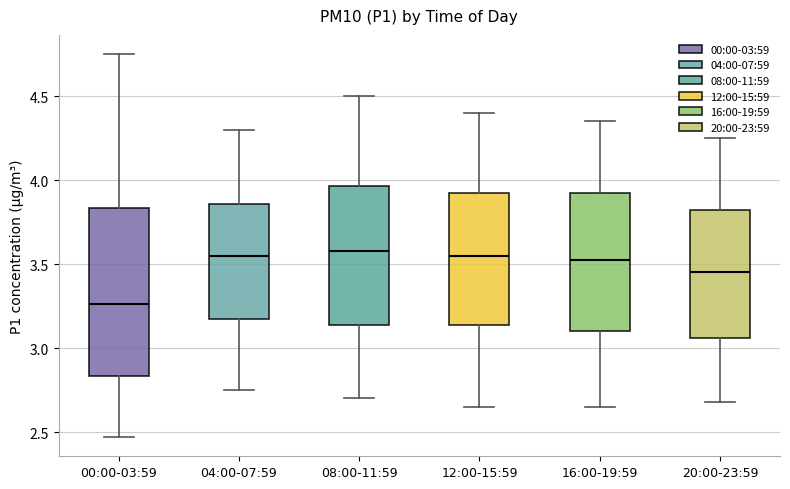

Where does the median line of the box for 20:00-23:59 sit on the y-axis? The values are not printed on the chart, so give them approximately, as read against the axis.

3.45